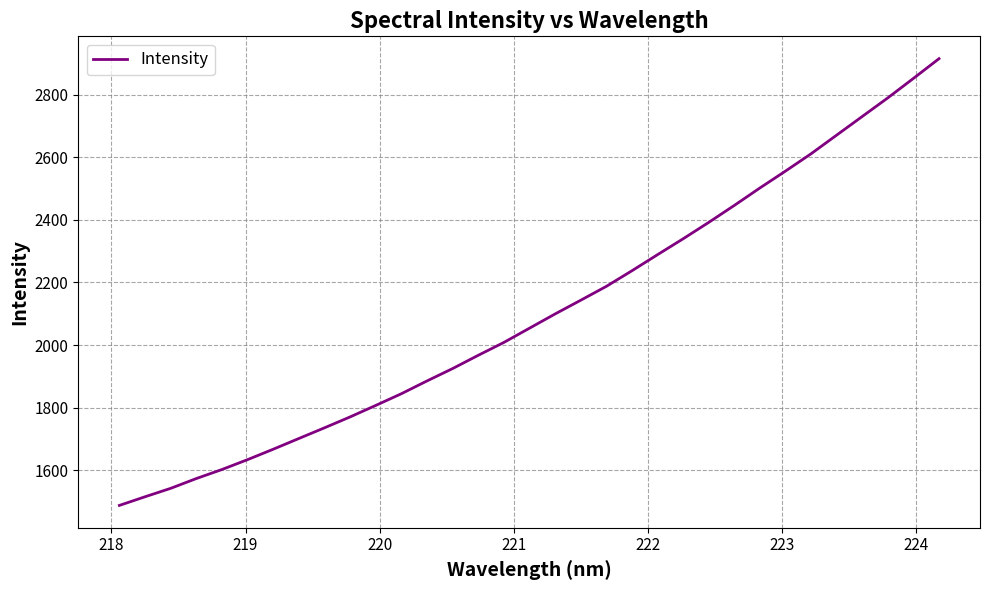

Count the number of values greater than 2053.

17